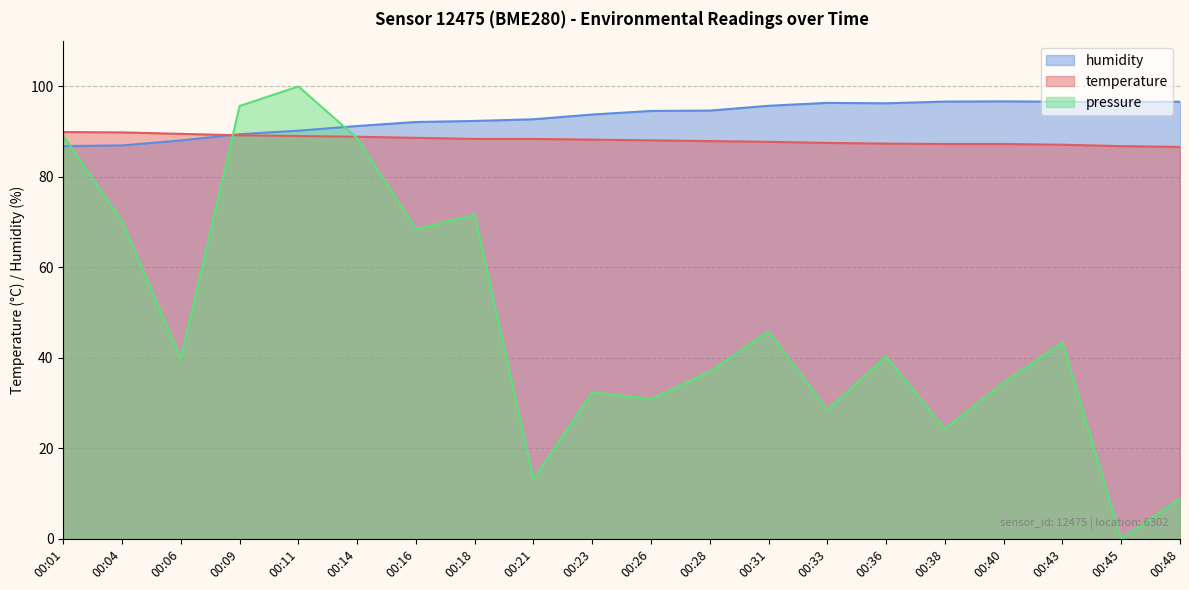

How many interior local peaks does the pressure_norm series have?

6